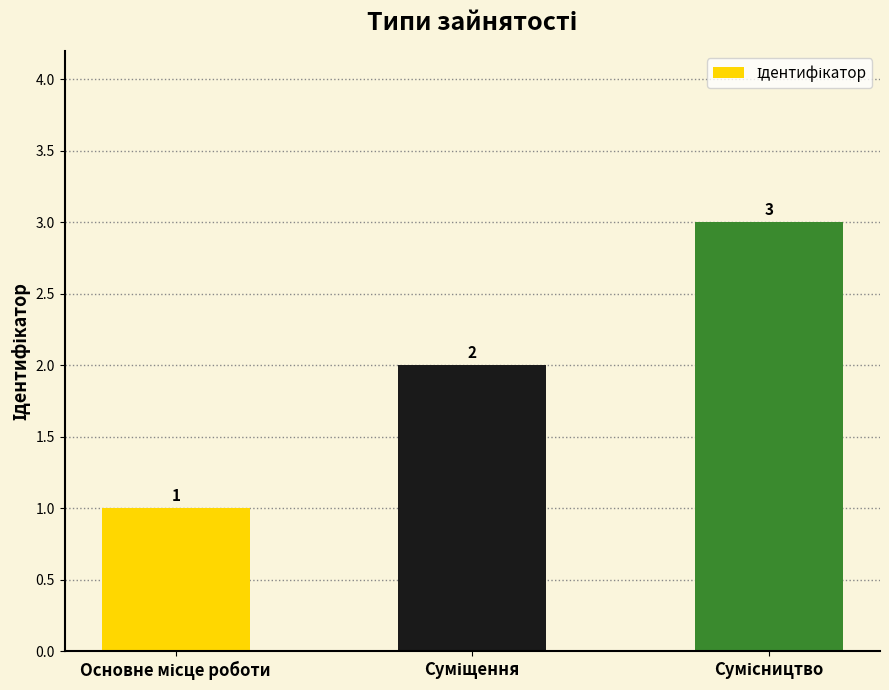

How many values are between 1 and 3?

3